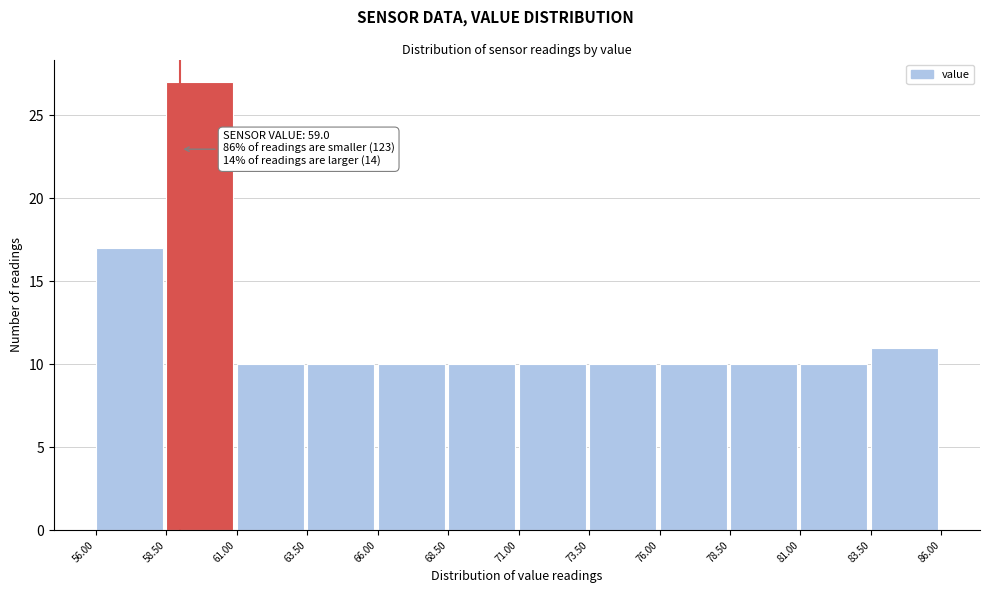

Which range on the x-axis has the tallest bar?

58.50 to 61.00